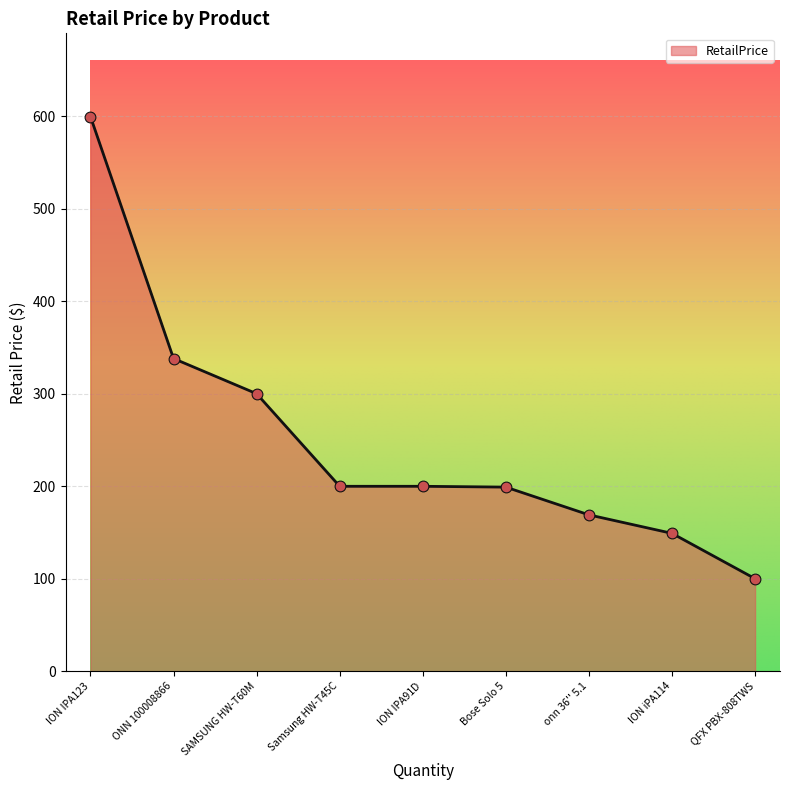

Which has a higher value, SAMSUNG HW-T60M or QFX PBX-808TWS?

SAMSUNG HW-T60M